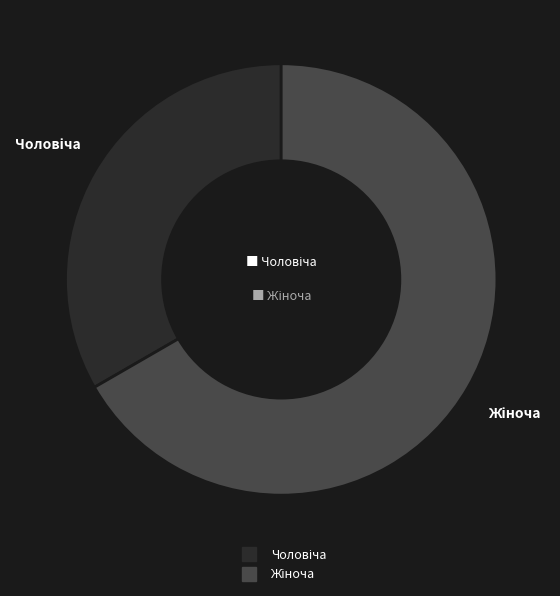

Is there a majority slice in this chart?

Yes